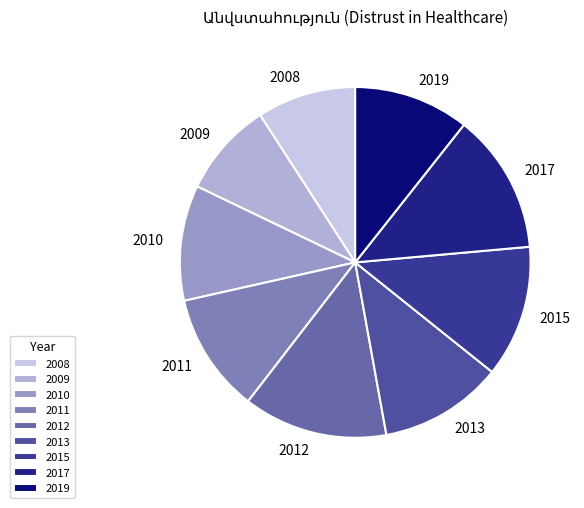

The 2015 slice represents 1% of the pie. True or false?

False